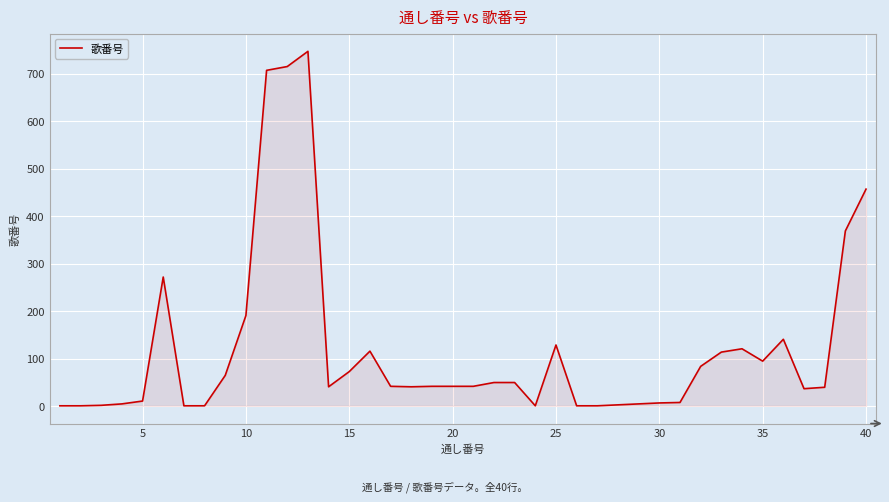

What is the greatest value displayed?

747